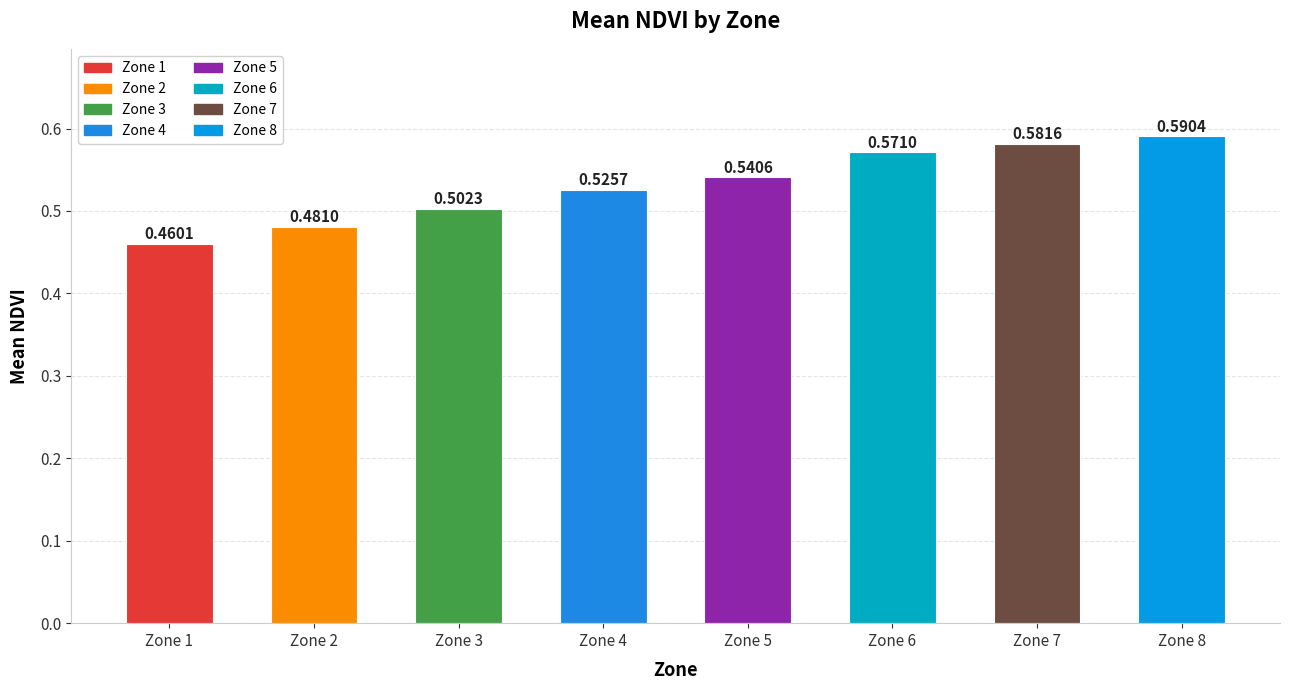

What is the change in value from Zone 1 to Zone 6?

+0.1